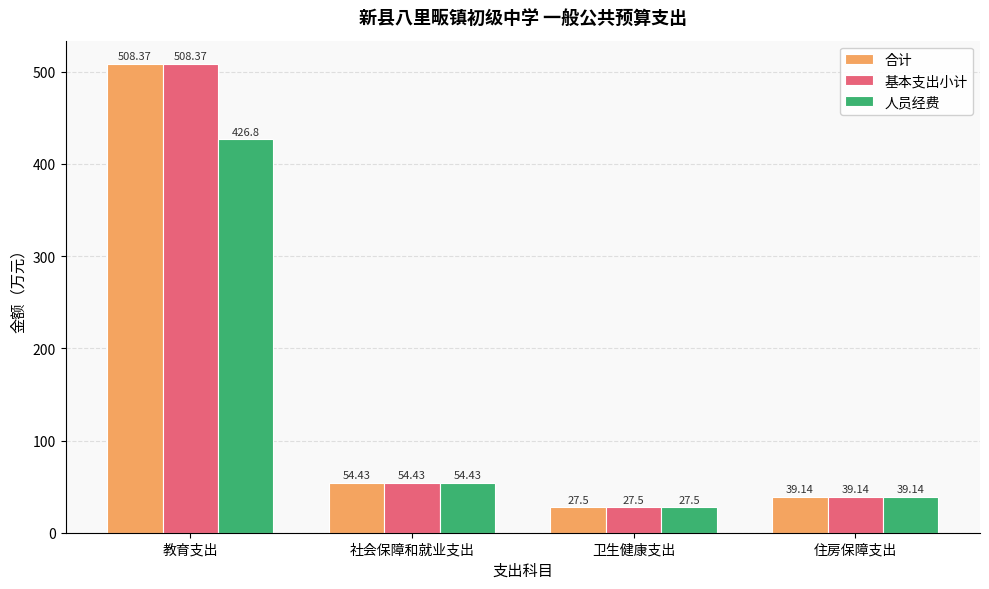

Reading right to left, what are all the values shown in this chart?

合计: 住房保障支出=39.1	卫生健康支出=27.5	社会保障和就业支出=54.4	教育支出=508.4
基本支出小计: 住房保障支出=39.1	卫生健康支出=27.5	社会保障和就业支出=54.4	教育支出=508.4
人员经费: 住房保障支出=39.1	卫生健康支出=27.5	社会保障和就业支出=54.4	教育支出=426.8